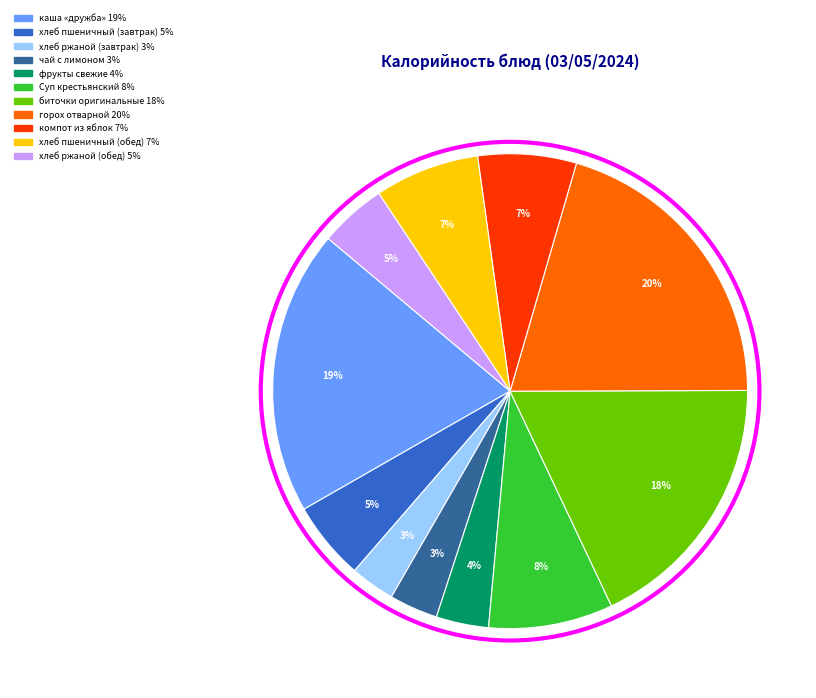

What is the largest slice in the pie chart?

горох отварной